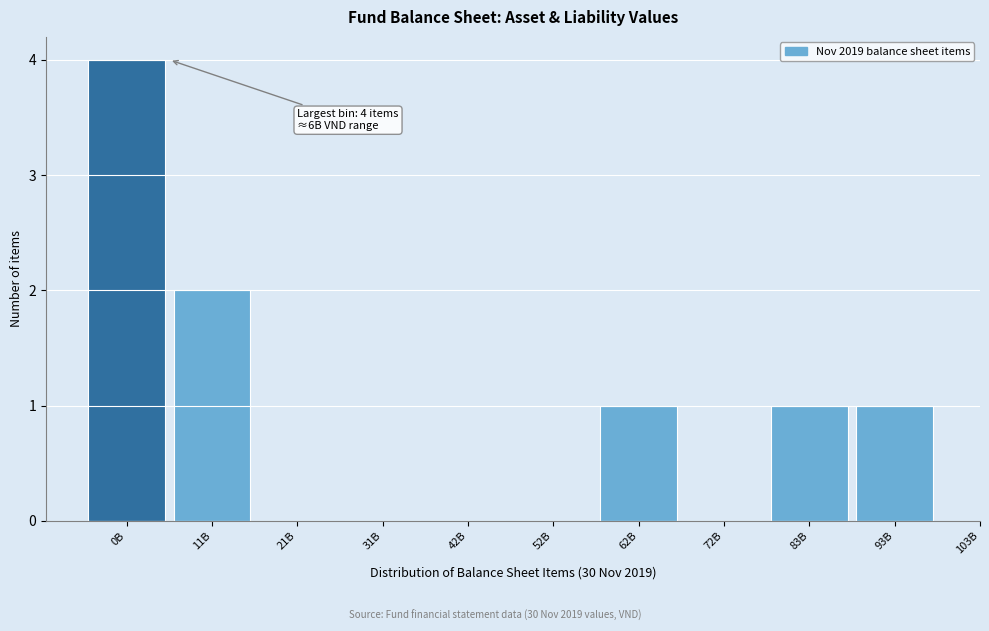

Reading right to left, extract all data points from this chart.

93B=1	83B=1	72B=0	62B=1	52B=0	42B=0	31B=0	21B=0	11B=2	0B=4